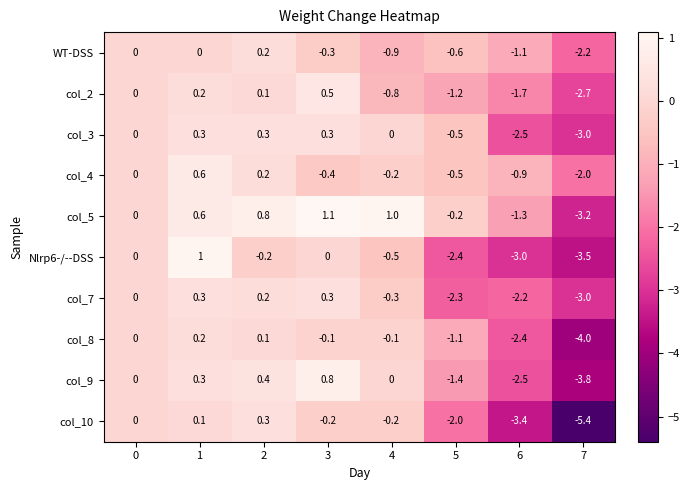

What is the average value of the col_3 series?

-0.6